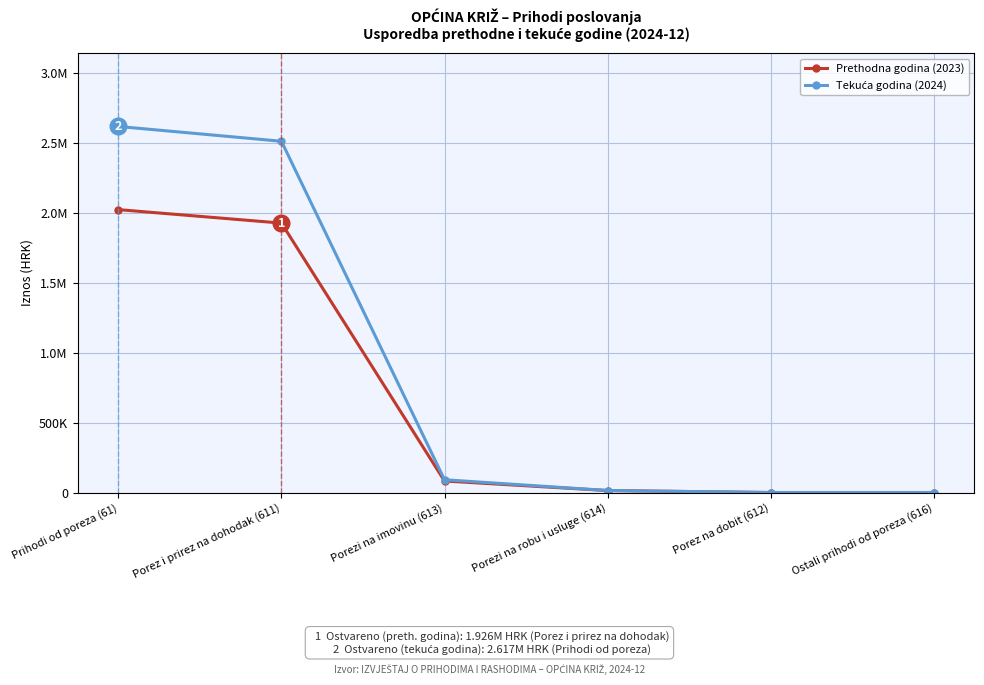

What is the label of the 3rd point from the right?

Porezi na robu i usluge (614)